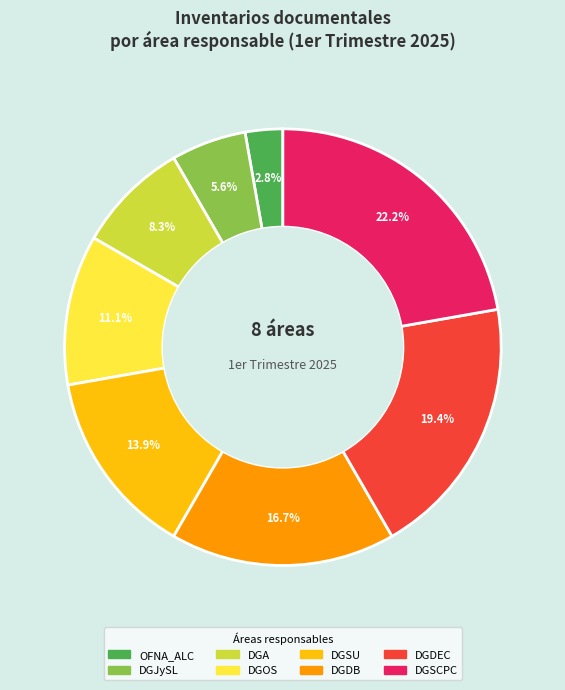

Between DGDEC and OFNA_ALC, which is larger?

DGDEC